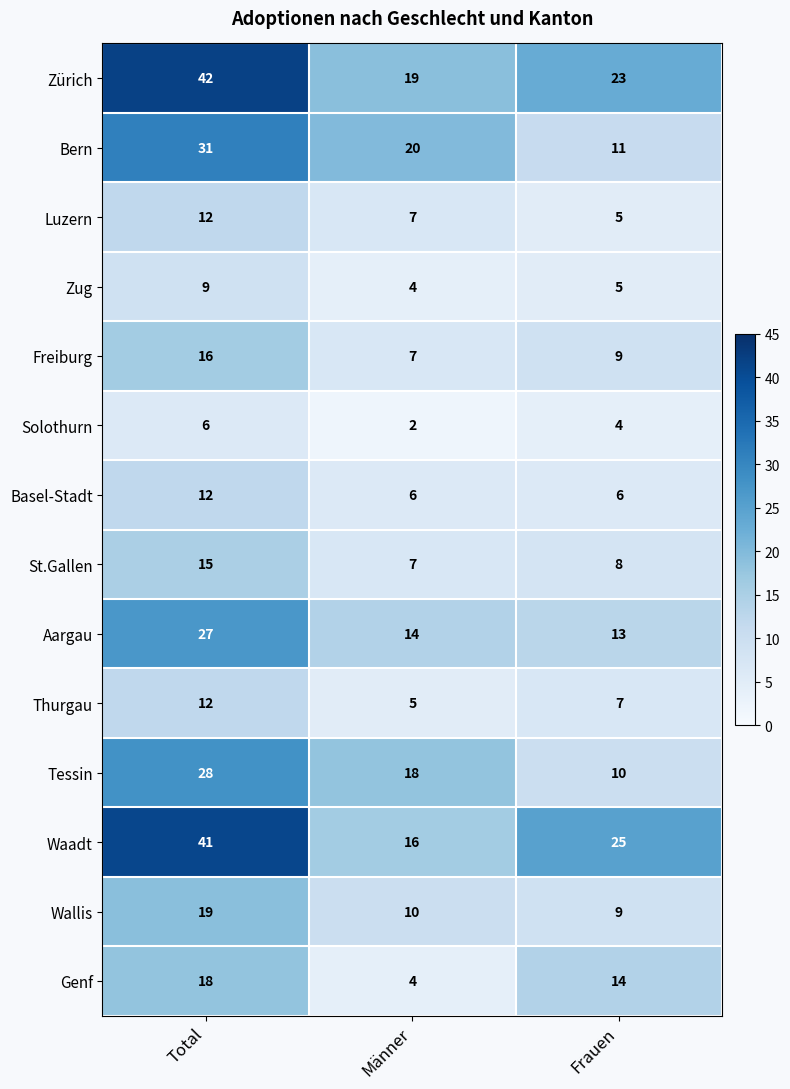

At which category is the sum across all series the highest?

Total